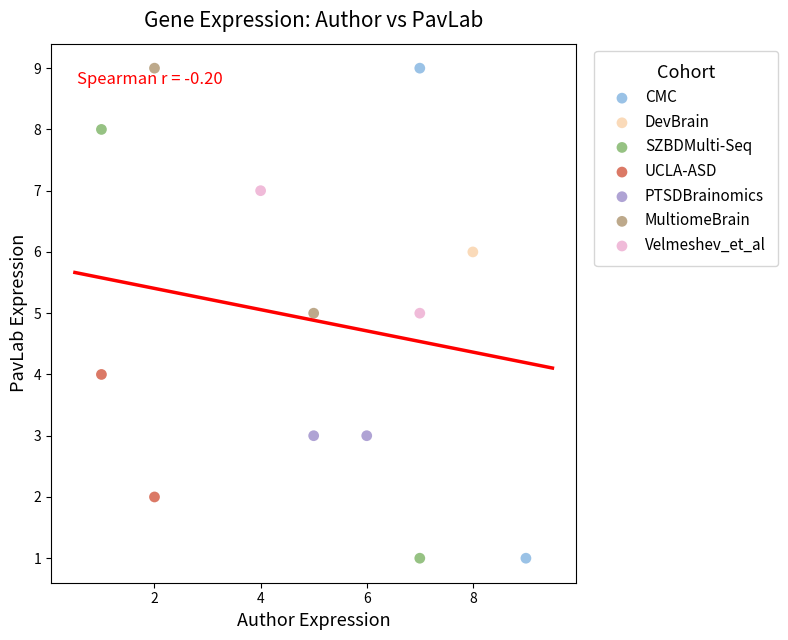

What are all the series names shown in the legend?

CMC, DevBrain, SZBDMulti-Seq, UCLA-ASD, PTSDBrainomics, MultiomeBrain, Velmeshev_et_al